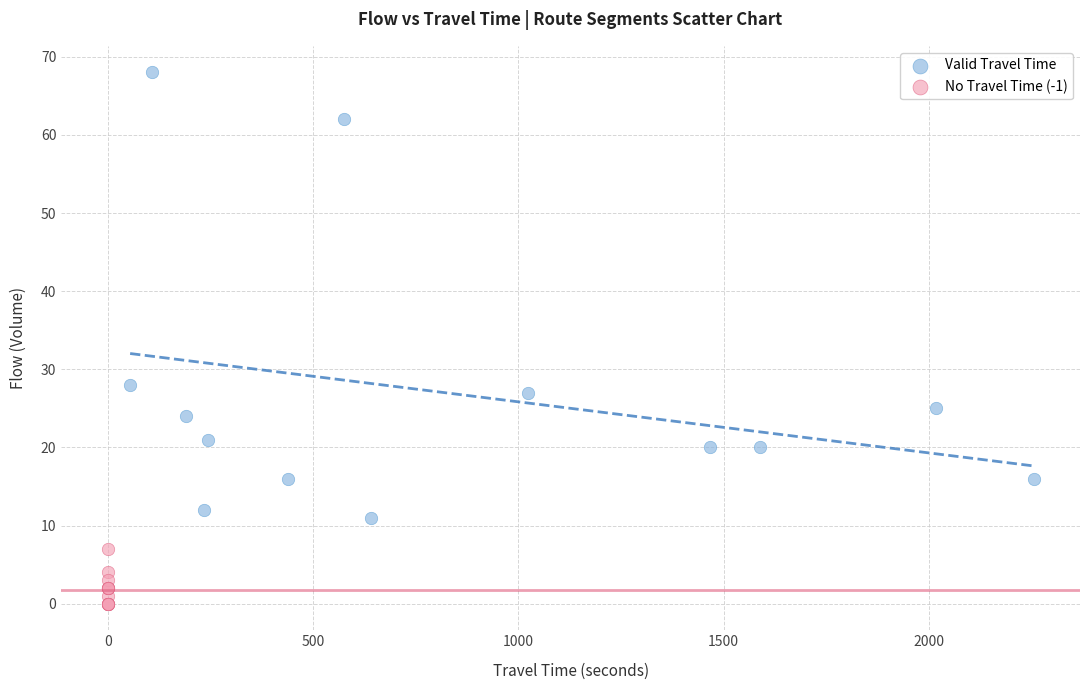

What are all the series names shown in the legend?

Valid Travel Time, No Travel Time (-1)